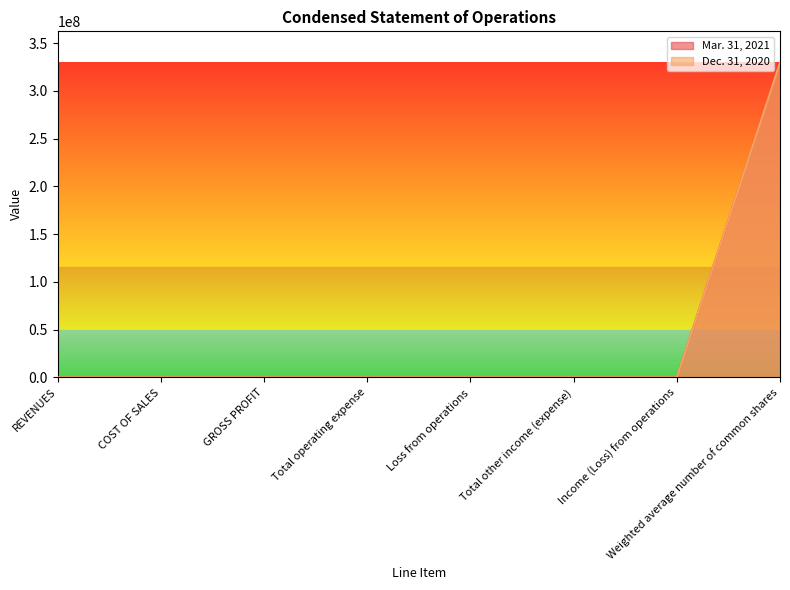

Reading left to right, transcribe all the data shown in this chart.

Mar. 31, 2021: REVENUES=0	COST OF SALES=0	GROSS PROFIT=0	Total operating expense=0	Loss from operations=0	Total other income (expense)=0	Income (Loss) from operations=0	Weighted average number of common shares=329396652
Dec. 31, 2020: REVENUES=0	COST OF SALES=0	GROSS PROFIT=0	Total operating expense=0	Loss from operations=0	Total other income (expense)=0	Income (Loss) from operations=0	Weighted average number of common shares=329396652